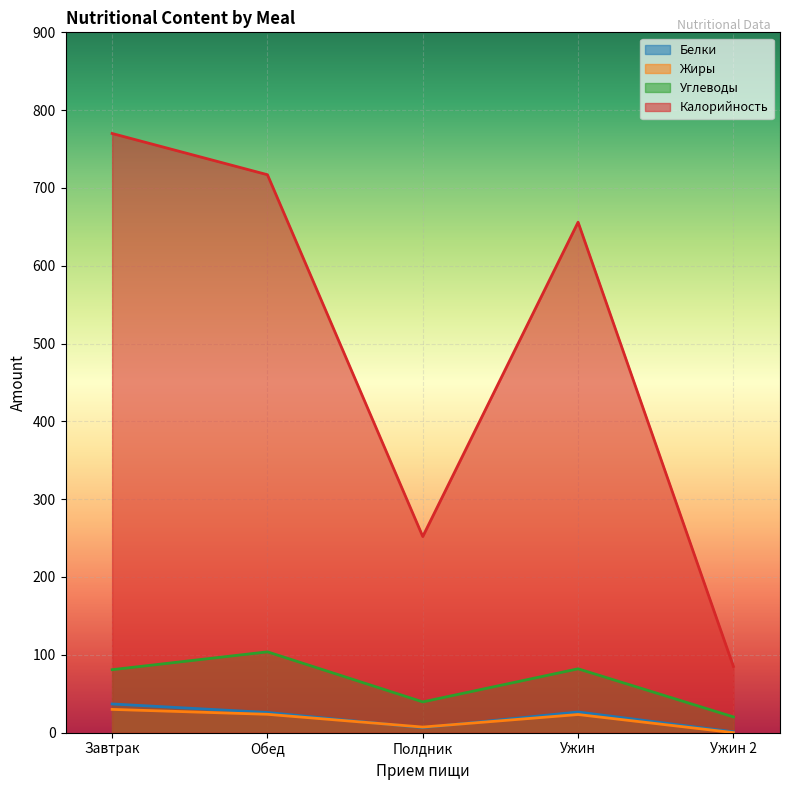

Between Полдник and Ужин, which series saw the biggest shift?

Калорийность